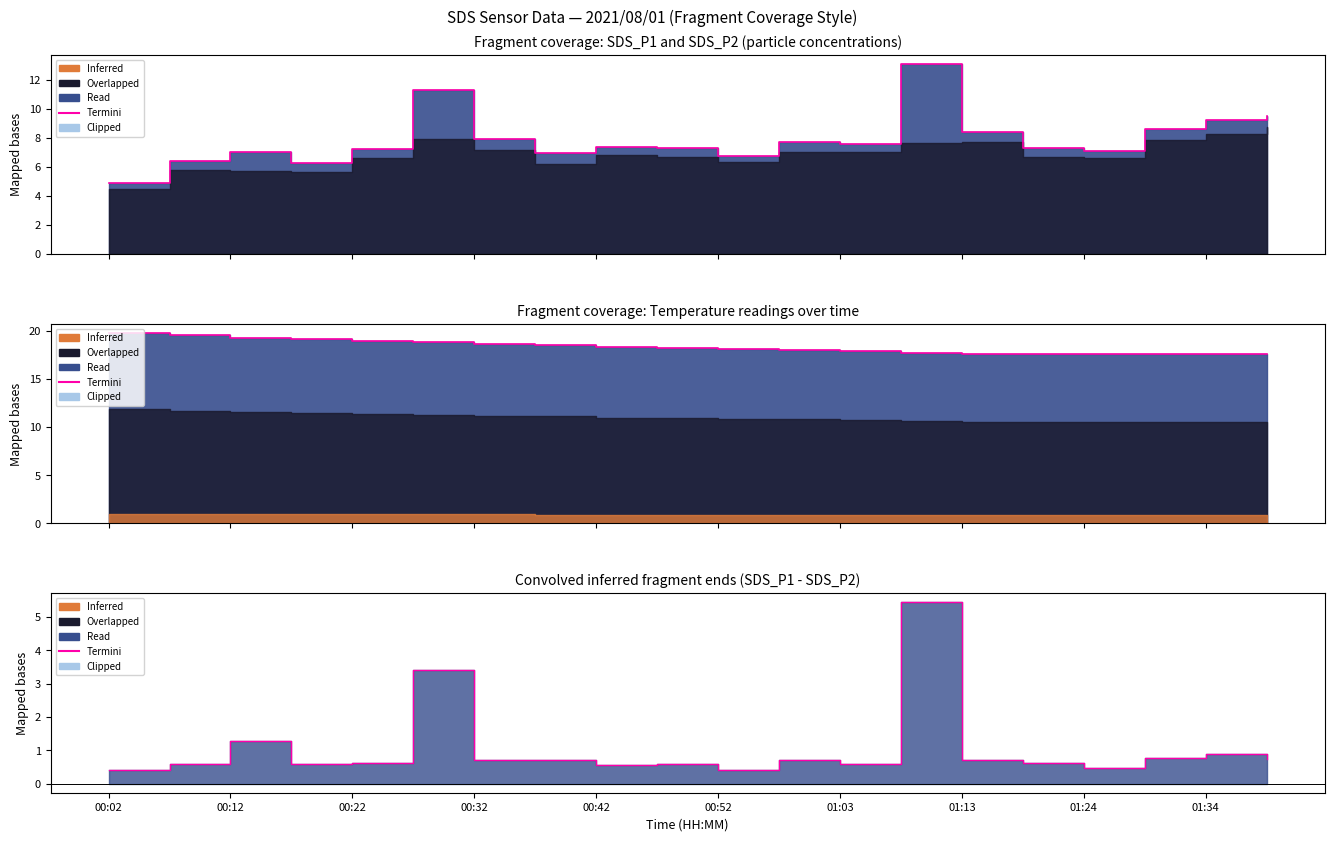

What is the change in value from 01:13 to 13?

+4.7